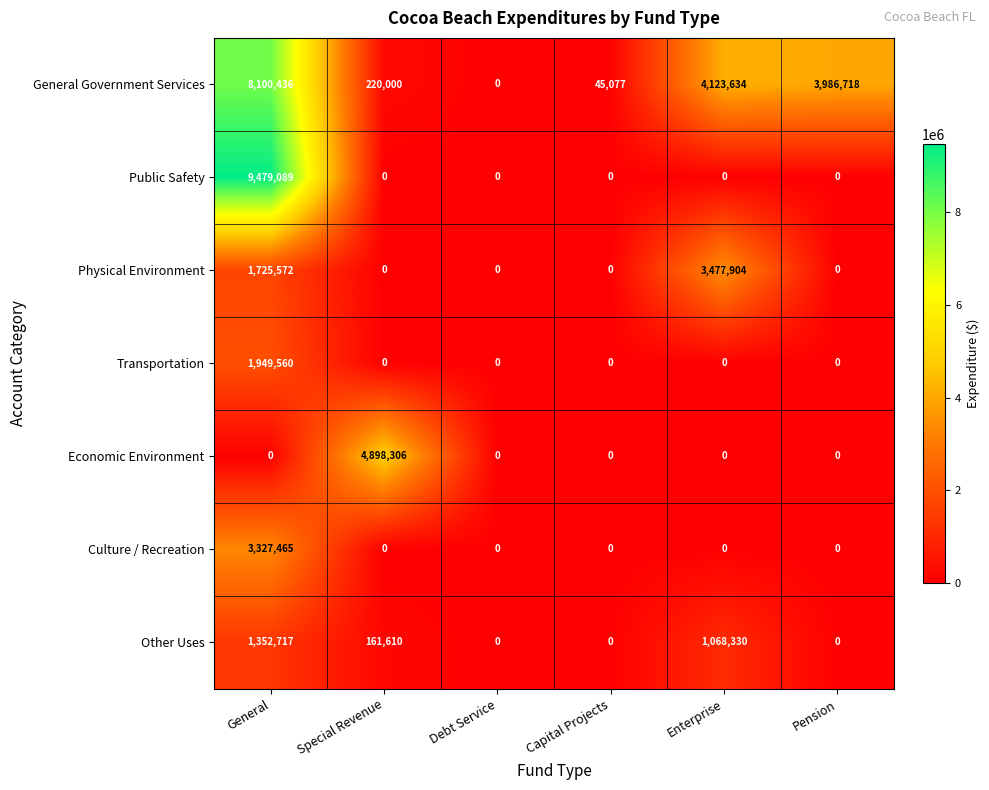

What is the greatest value displayed?

9479089